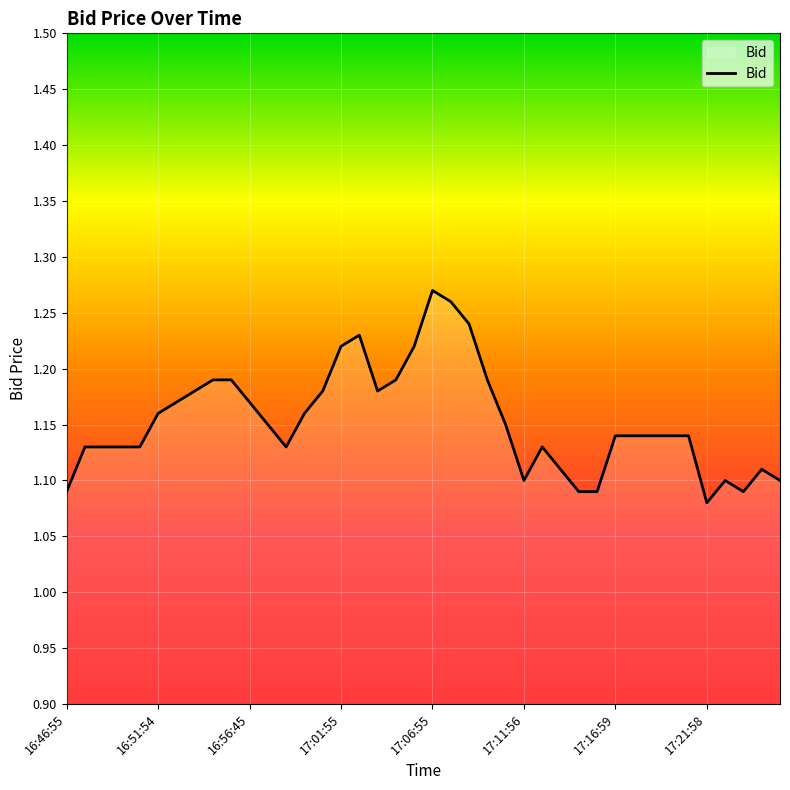

Where is the first local maximum?

16